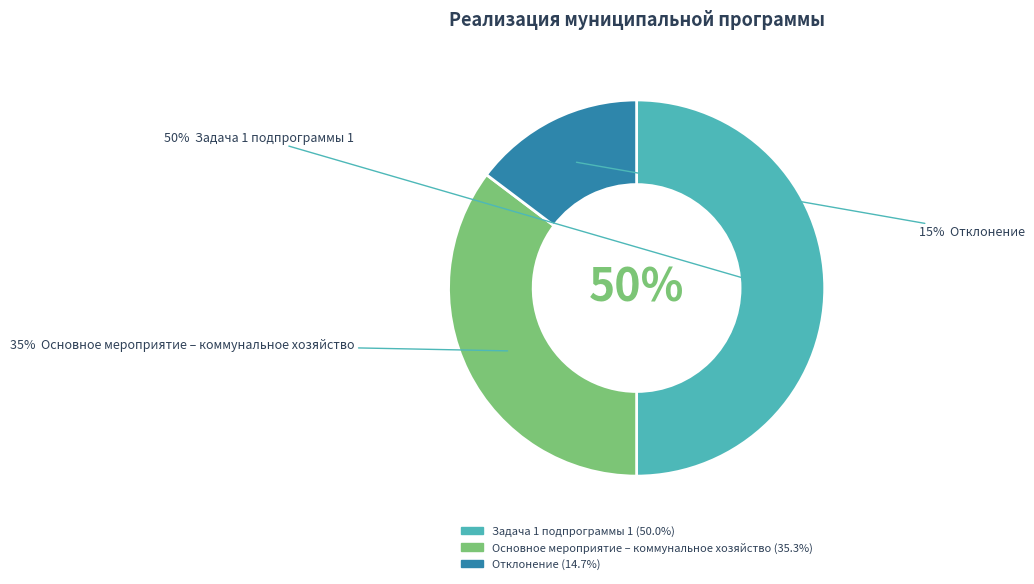

How much of the chart is everything except Задача 1 подпрограммы 1?

50.0%